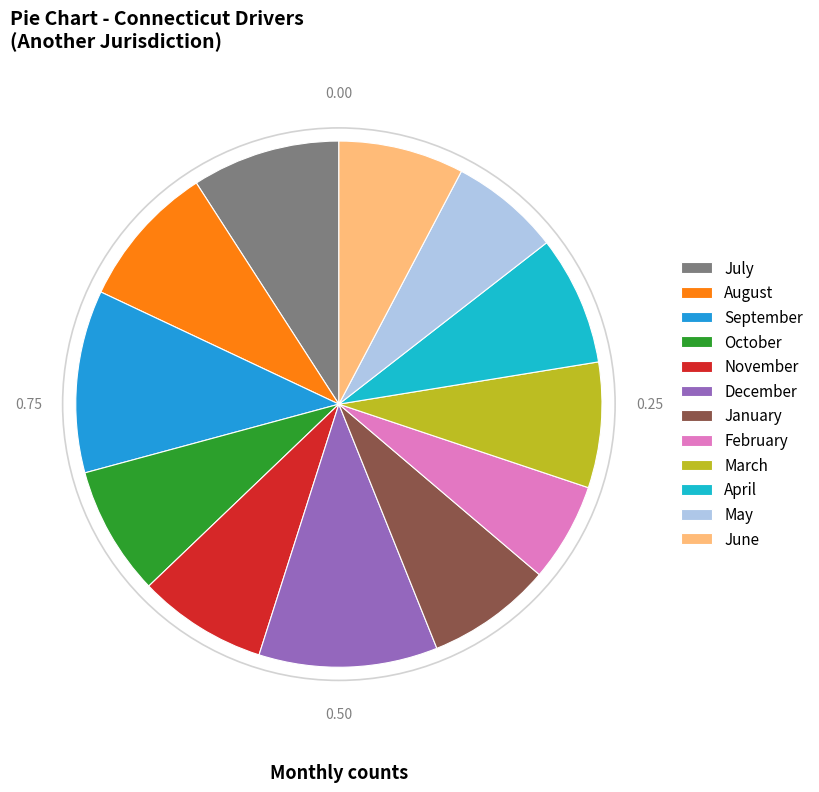

Which slice is the smallest?

February